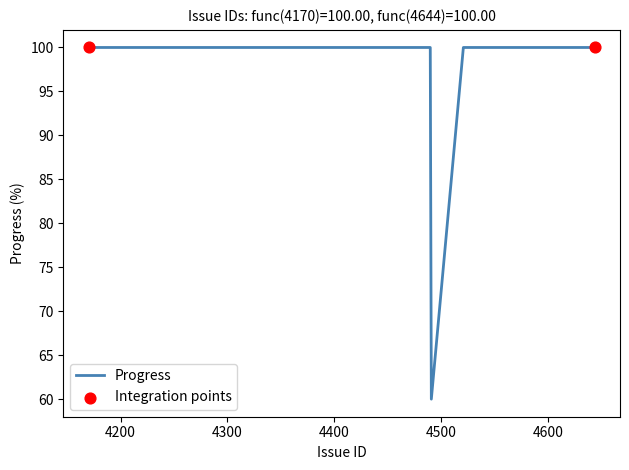

What is the maximum value shown in the chart?

100